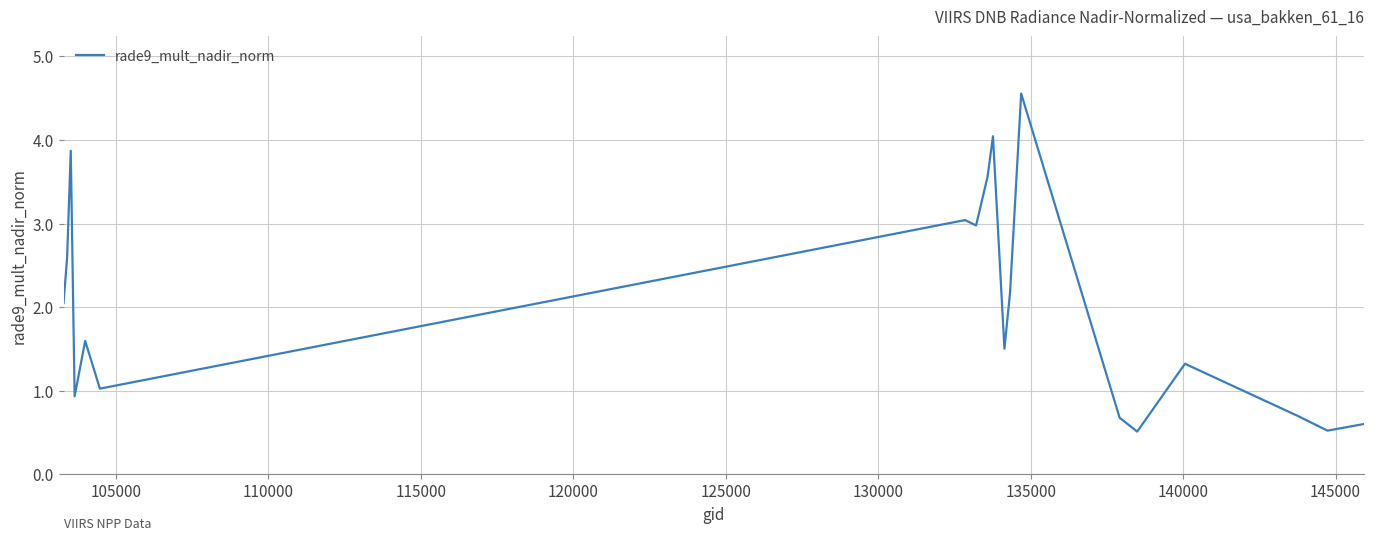

What is the sum of all values?

41.5